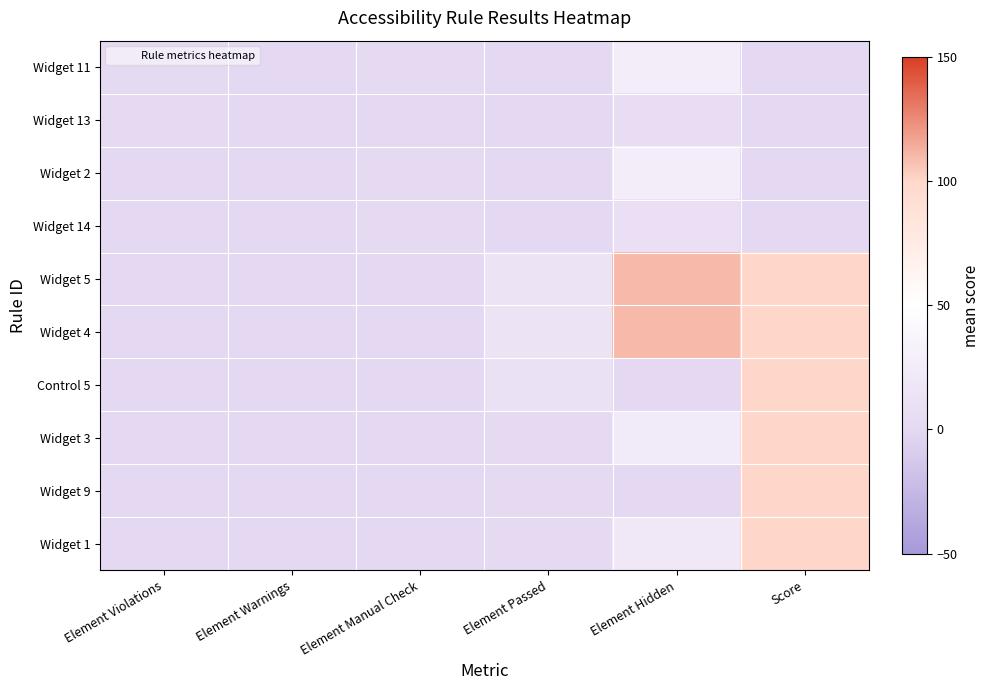

What is the spread (max minus min) of values at Element Manual Check?

3